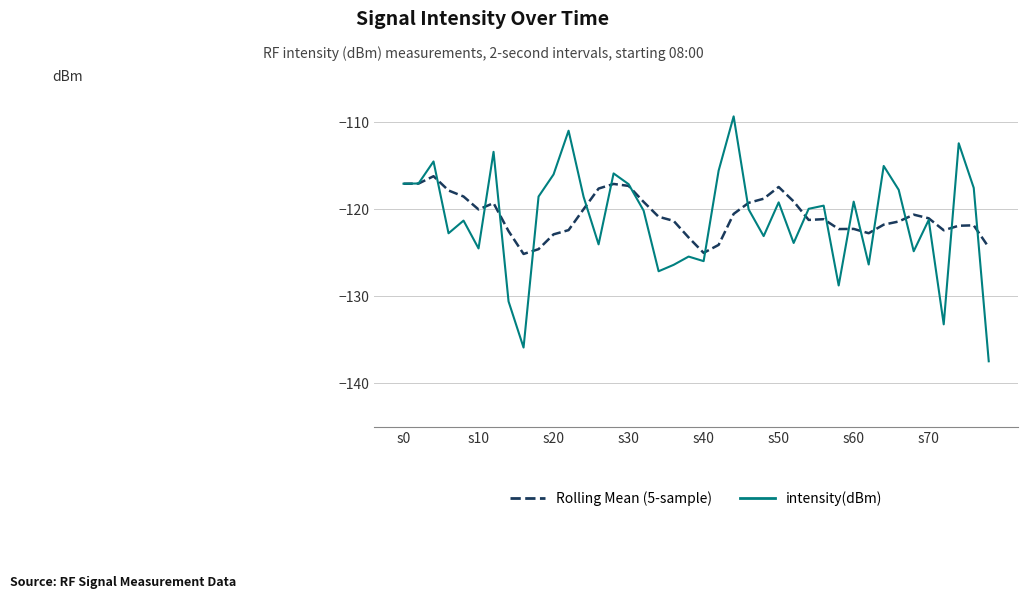

What is the minimum value shown in the chart?

-137.5